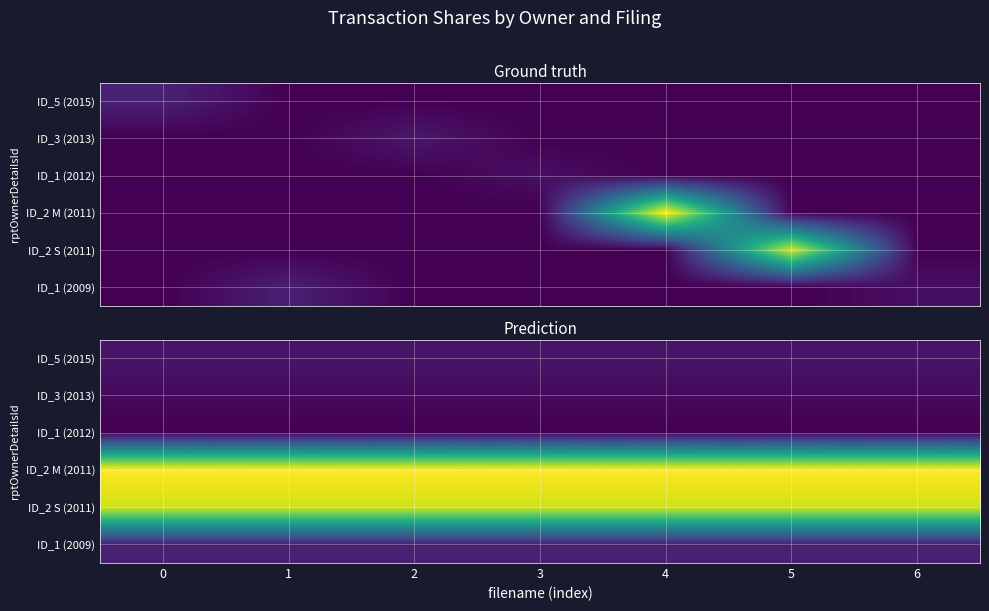

What is the maximum value for ID_2 S (2011)?

4000.0